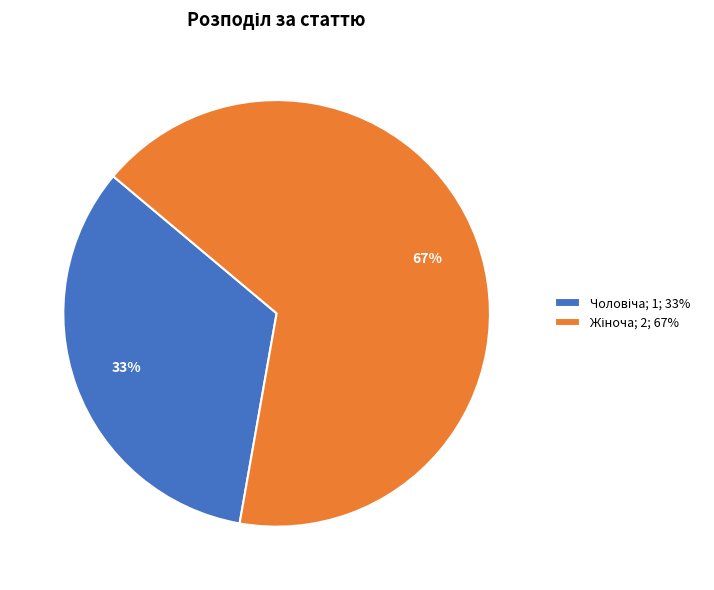

To the nearest percent, what is the average slice percentage?

50%